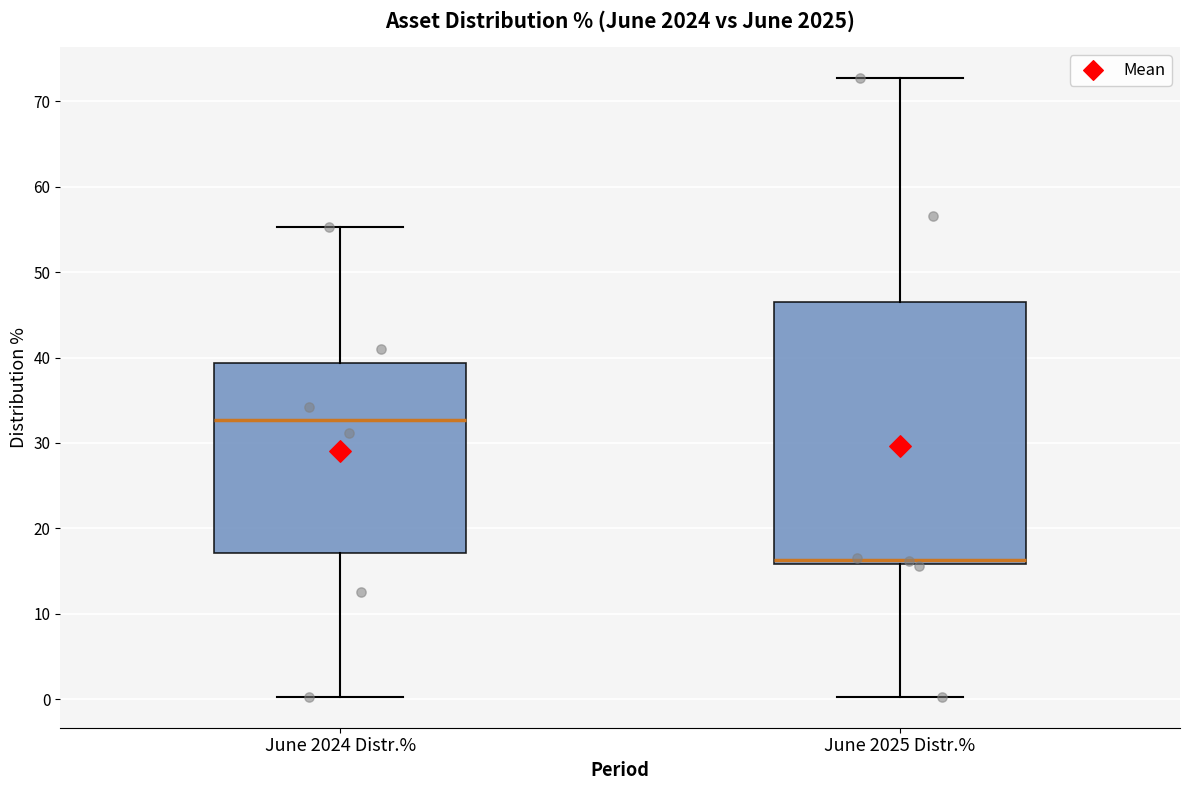

Reading left to right, transcribe this box plot: for each box, give where its median line is, the range the box spans, and where its two whiskers end, as read against the y-axis. The values are not printed on the chart, so give them approximately, as read against the axis.

June 2024 Distr.%: median 33, box 17 to 39, whiskers 0 to 55
June 2025 Distr.%: median 16 (just above the box's lower edge), box 16 to 47, whiskers 0 to 73